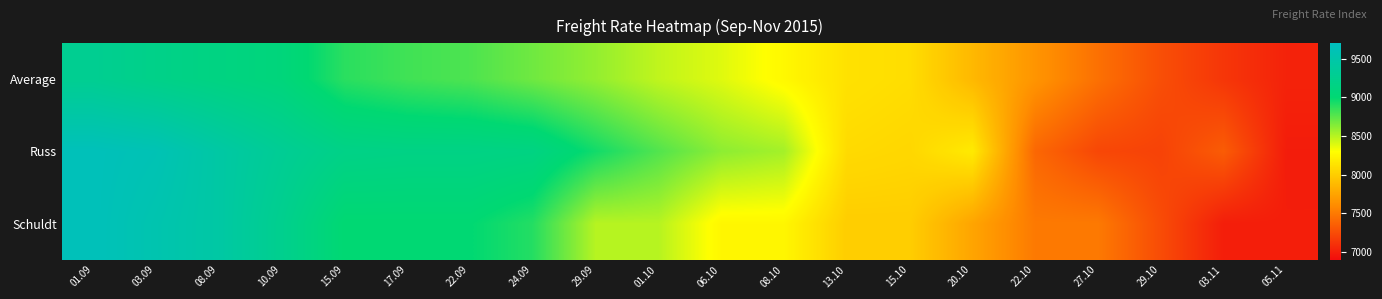

Reading left to right, transcribe all the data shown in this chart.

Average: 01.09=9281	03.09=9201	08.09=9138	10.09=9078	15.09=8884	17.09=8823	22.09=8786	24.09=8693	29.09=8595	01.10=8473	06.10=8388	08.10=8260	13.10=8125	15.10=8097	20.10=7872	22.10=7654	27.10=7451	29.10=7265	03.11=7131	05.11=7025
Russ: 01.09=9650	03.09=9600	08.09=9450	10.09=9310	15.09=9186	17.09=9167	22.09=9167	24.09=9142	29.09=8950	01.10=8775	06.10=8613	08.10=8550	13.10=8080	15.10=8060	20.10=8175	22.10=7400	27.10=7225	29.10=7200	03.11=7338	05.11=6992
Schuldt: 01.09=9650	03.09=9550	08.09=9450	10.09=9250	15.09=9000	17.09=9000	22.09=9000	24.09=8900	29.09=8500	01.10=8500	06.10=8250	08.10=8250	13.10=8000	15.10=8000	20.10=7750	22.10=7500	27.10=7500	29.10=7250	03.11=7000	05.11=7000